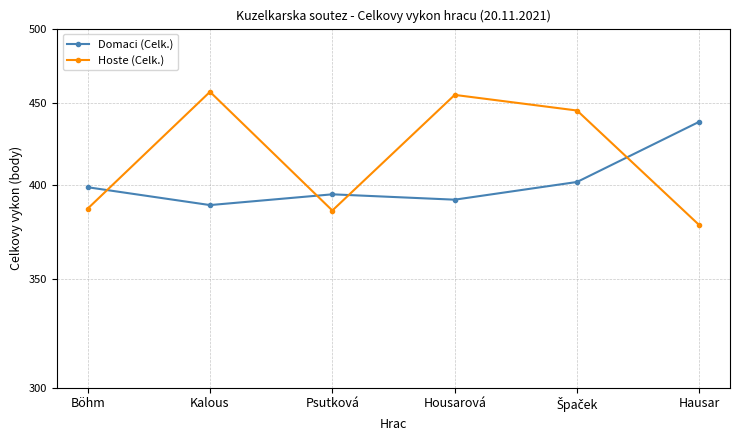

Which series has the largest total across all categories?

Hoste (Celk.)